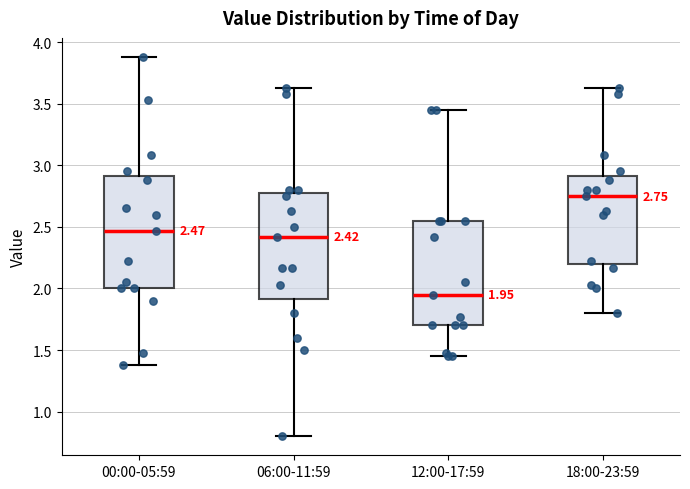

Which box has the highest median line?

18:00-23:59